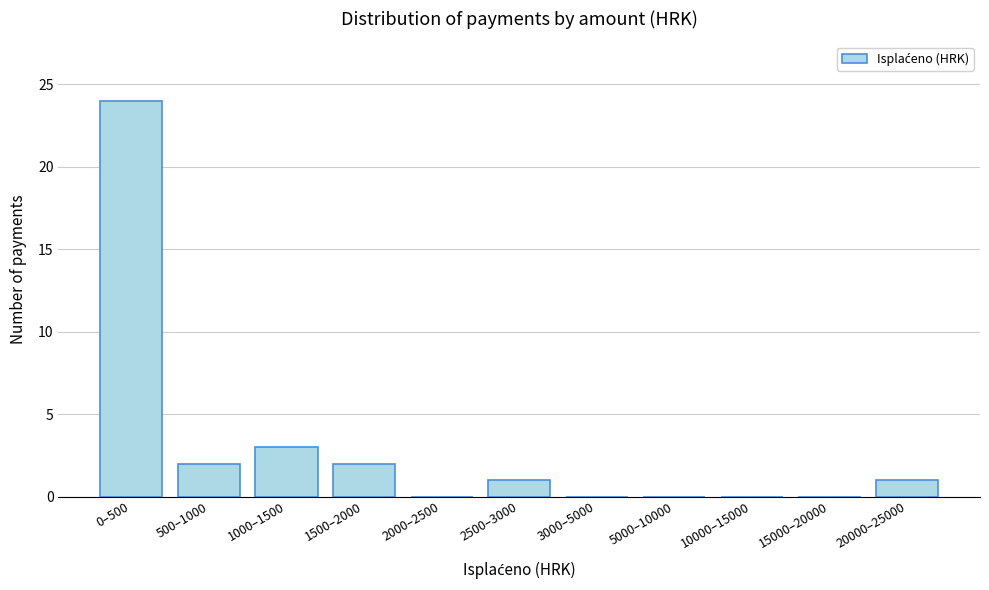

Reading right to left, transcribe all the data shown in this chart.

20000–25000=1	15000–20000=0	10000–15000=0	5000–10000=0	3000–5000=0	2500–3000=1	2000–2500=0	1500–2000=2	1000–1500=3	500–1000=2	0–500=24